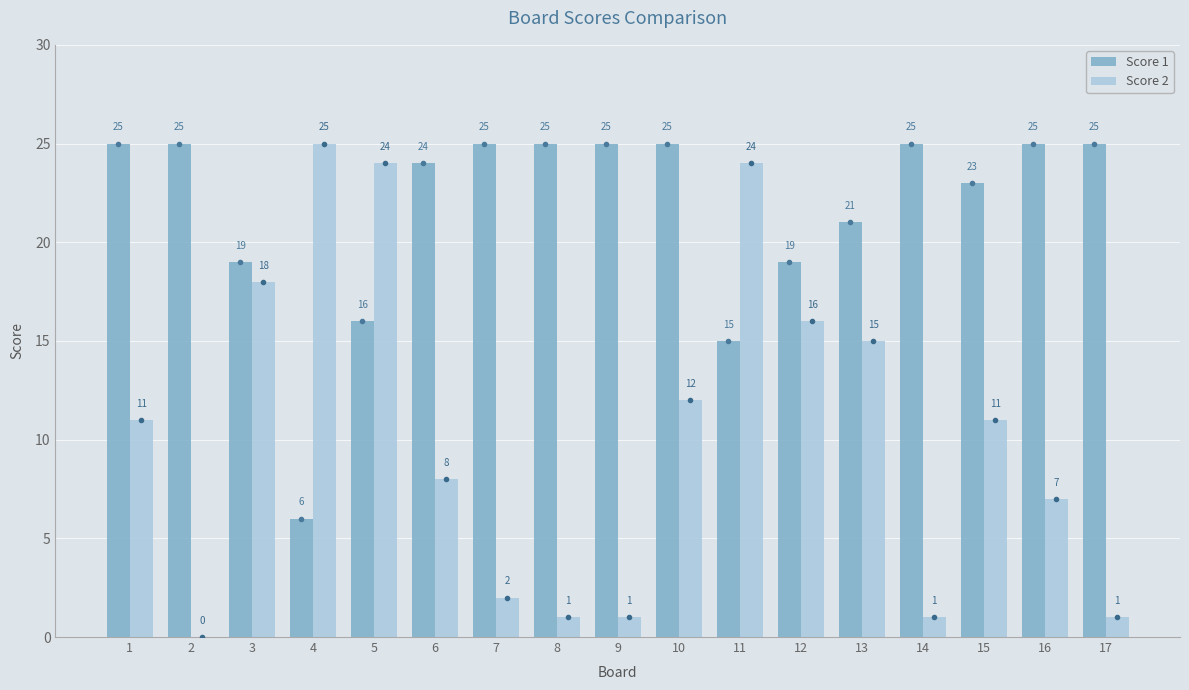

How many positive values does the Score 2 series have?

16